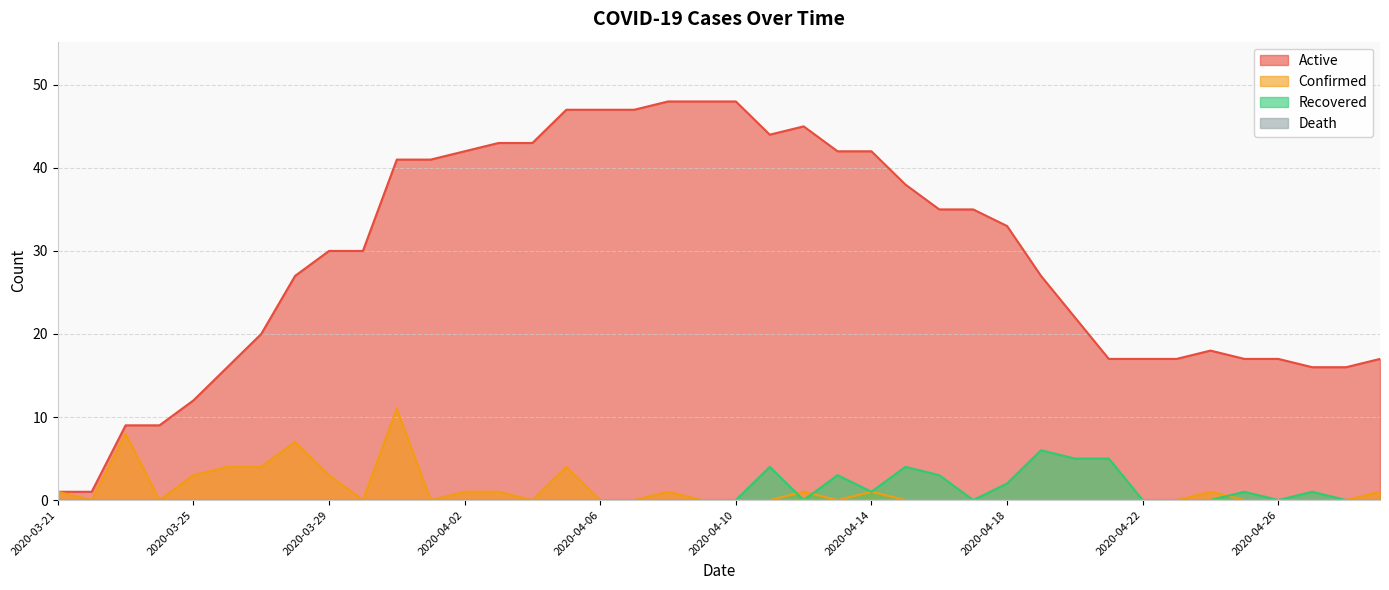

Read the Active value at 2020-04-28.

16